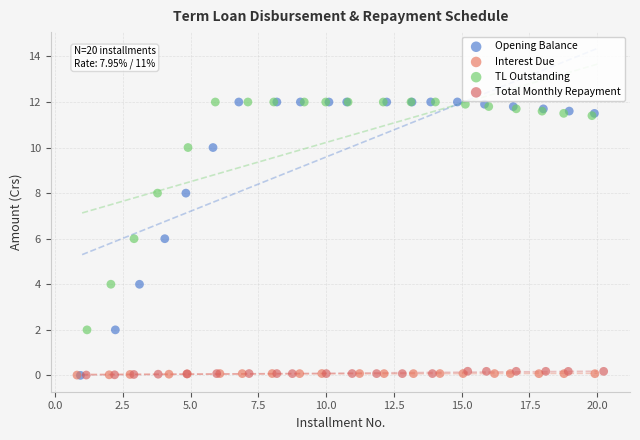

Which series has the widest spread of Y values?

Opening Balance